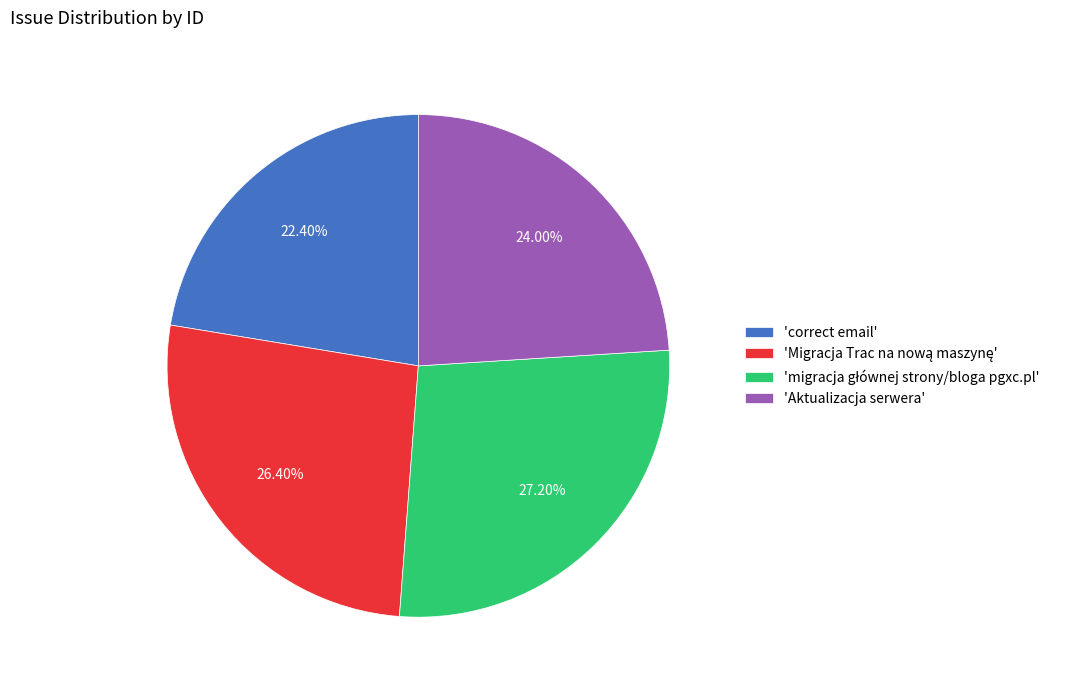

Which slice is the smallest?

'correct email'